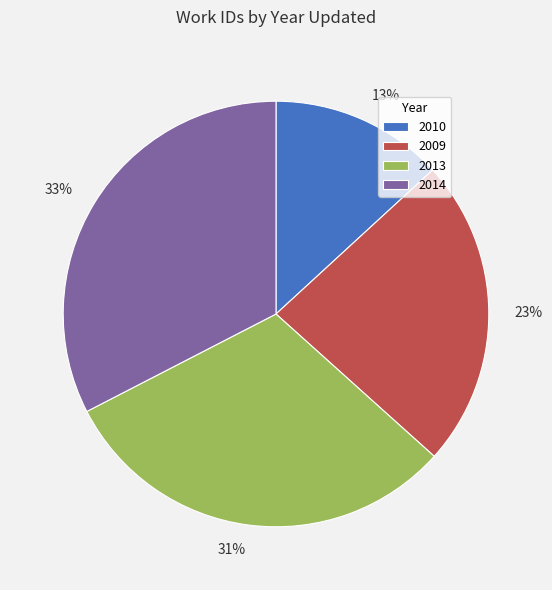

To the nearest percent, what portion does 2014 represent?

33%